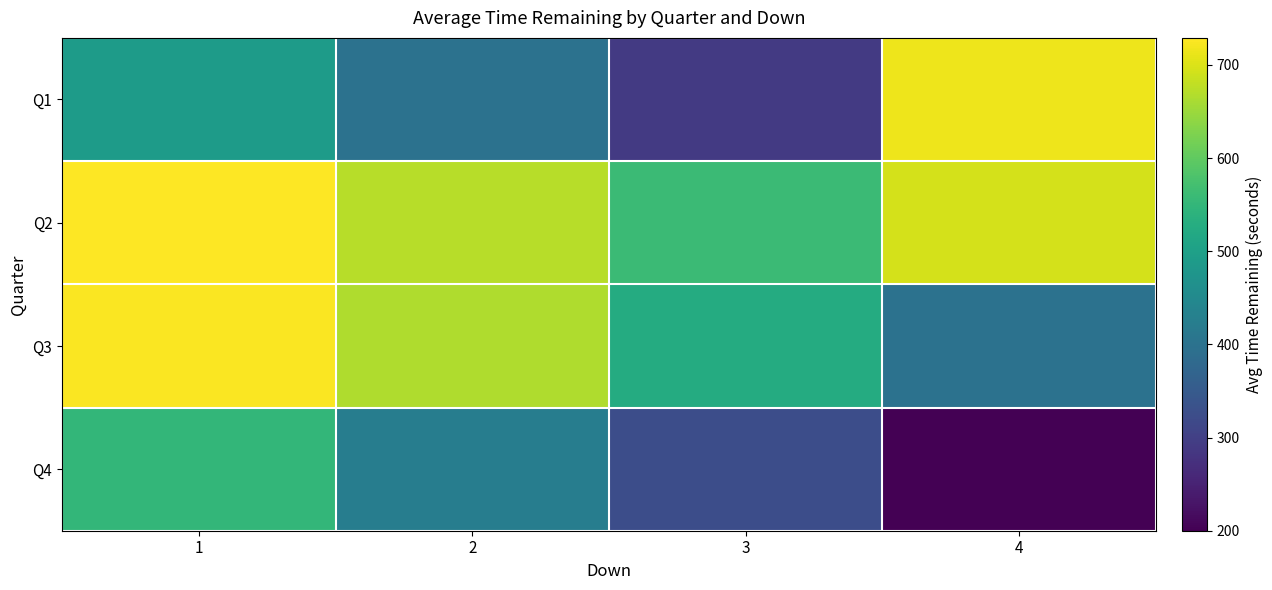

Between 3 and 4, which is larger?

4